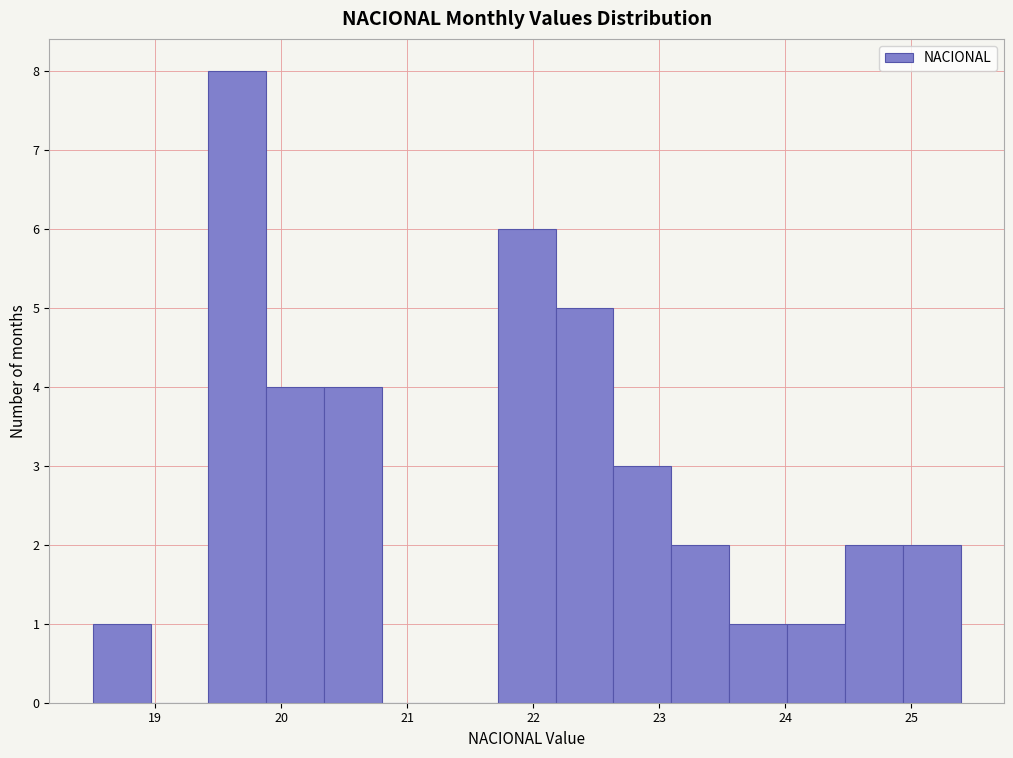

Reading left to right, transcribe this chart: for each bar, give the range it covers on the x-axis and its height. Neither the bar edges nor the heights are printed on the chart, so give them approximately, as read against the axes.

18.5 to 19.0: 1
19.0 to 19.4: 0
19.4 to 19.9: 8
19.9 to 20.3: 4
20.3 to 20.8: 4
20.8 to 21.3: 0
21.3 to 21.7: 0
21.7 to 22.2: 6
22.2 to 22.6: 5
22.6 to 23.1: 3
23.1 to 23.6: 2
23.6 to 24.0: 1
24.0 to 24.5: 1
24.5 to 24.9: 2
24.9 to 25.4: 2